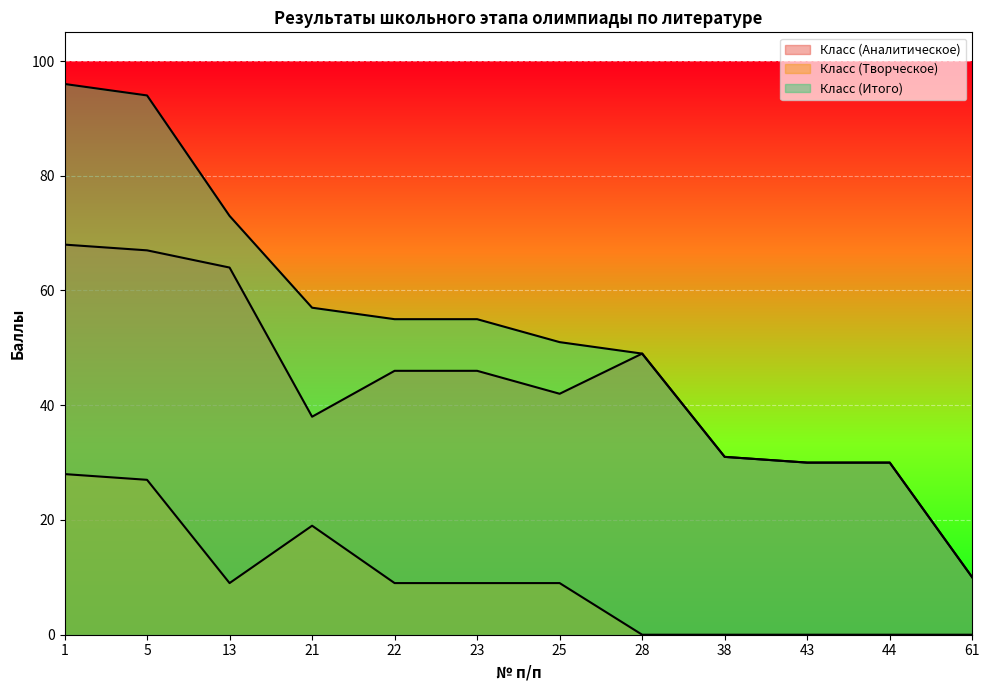

Which series has the largest total across all categories?

Класс (Итого)